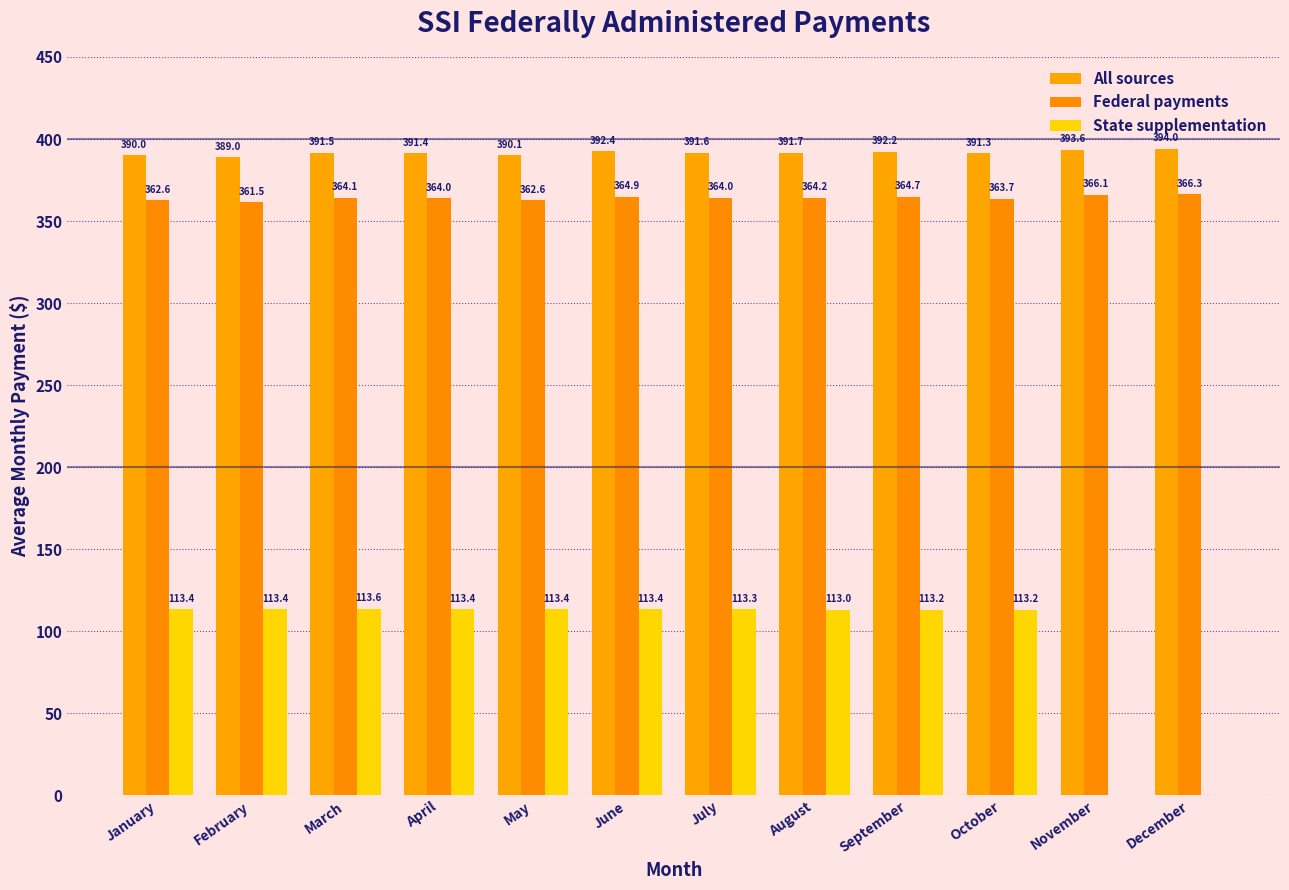

Which series has the largest range (max minus min)?

State supplementation